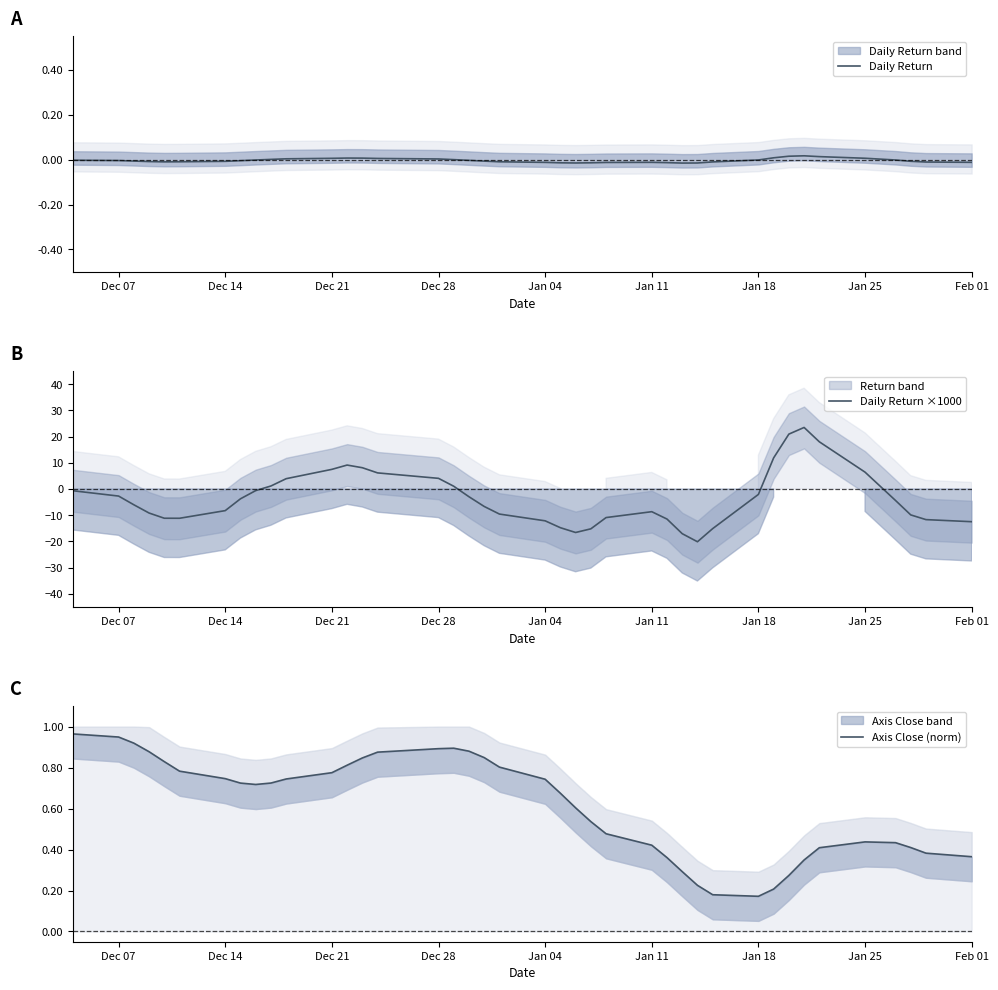

What is the smallest value displayed?

-20.1